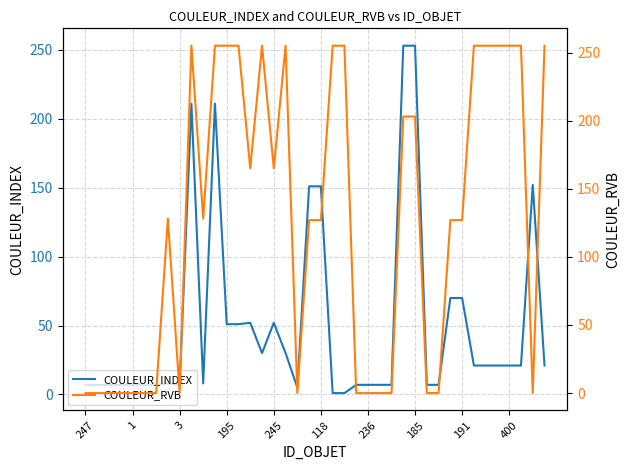

What is the highest value of the COULEUR_INDEX series?

253